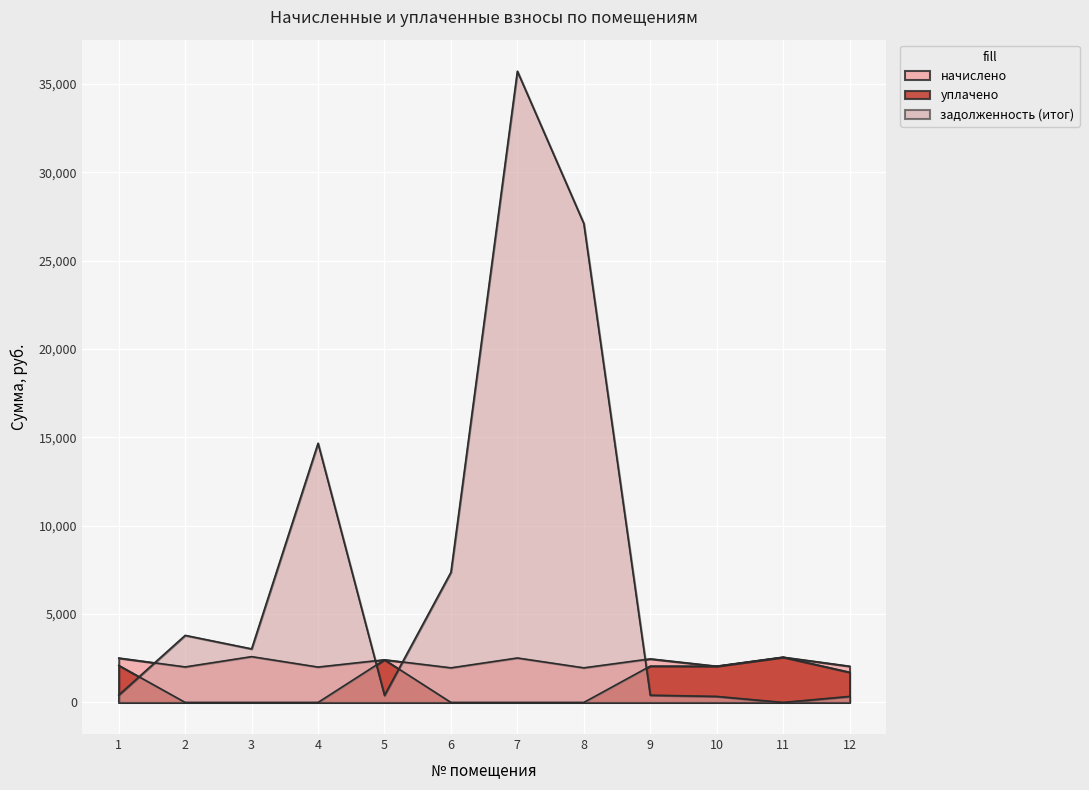

What is the difference between the уплачено values at 12 and 1?

385.5